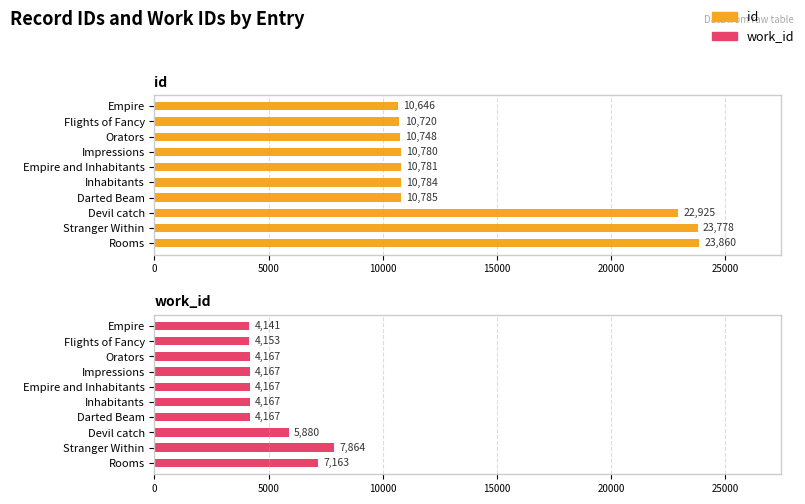

What is the average value of the work_id series?

5004